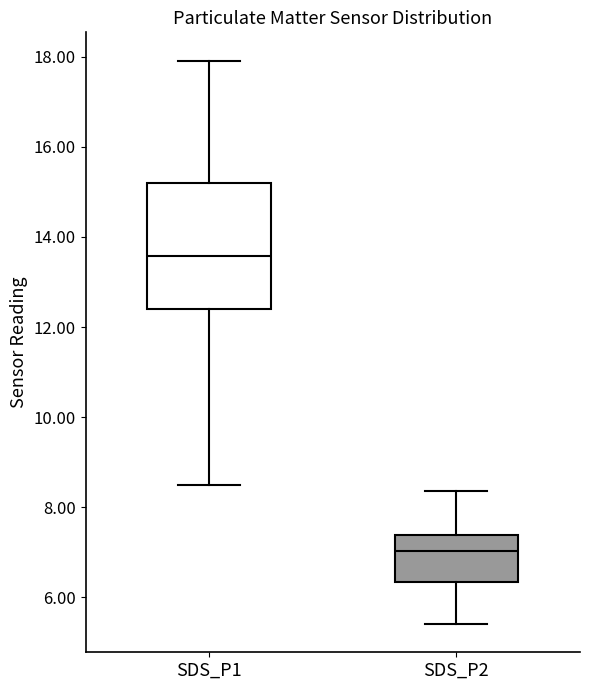

Which box is the tallest, from its lower edge to its upper edge?

SDS_P1